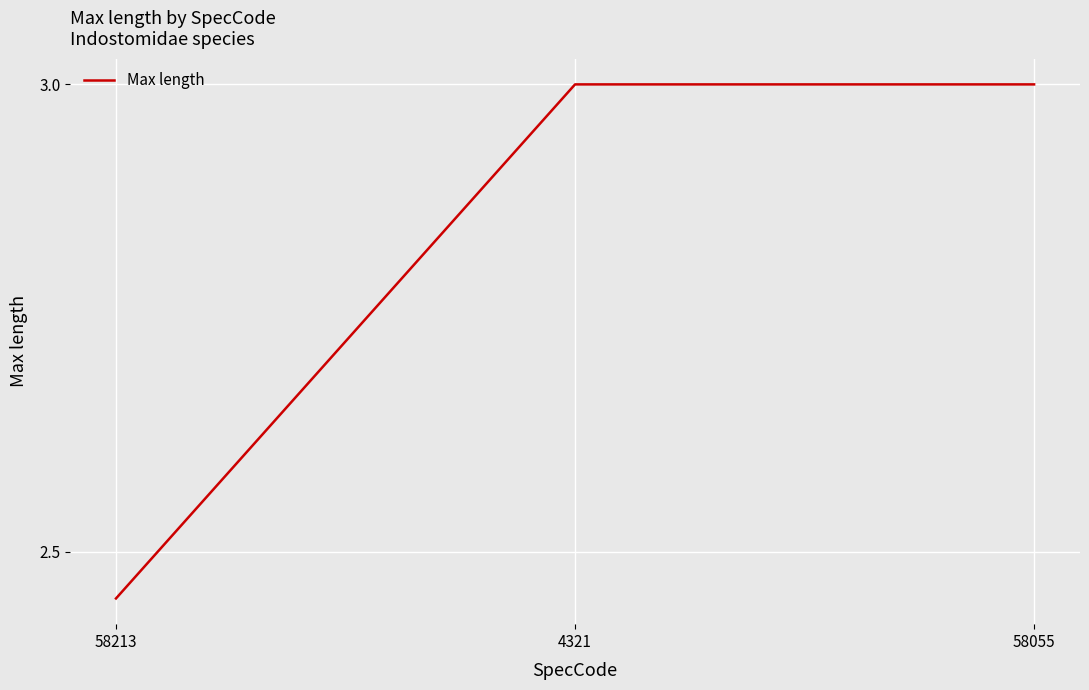

What position from the right is 58055?

1